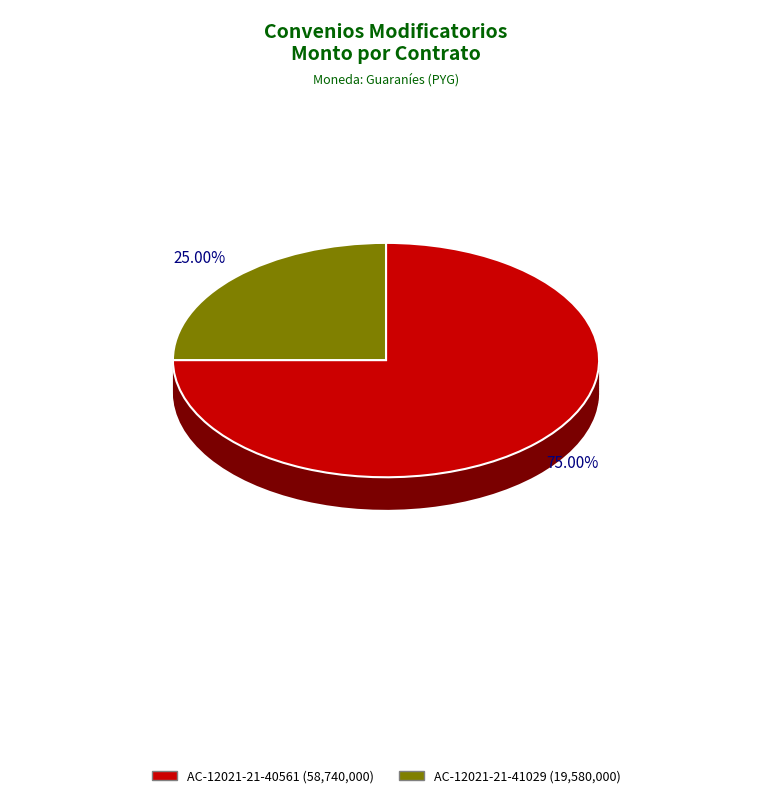

Count the number of slices in the pie.

2